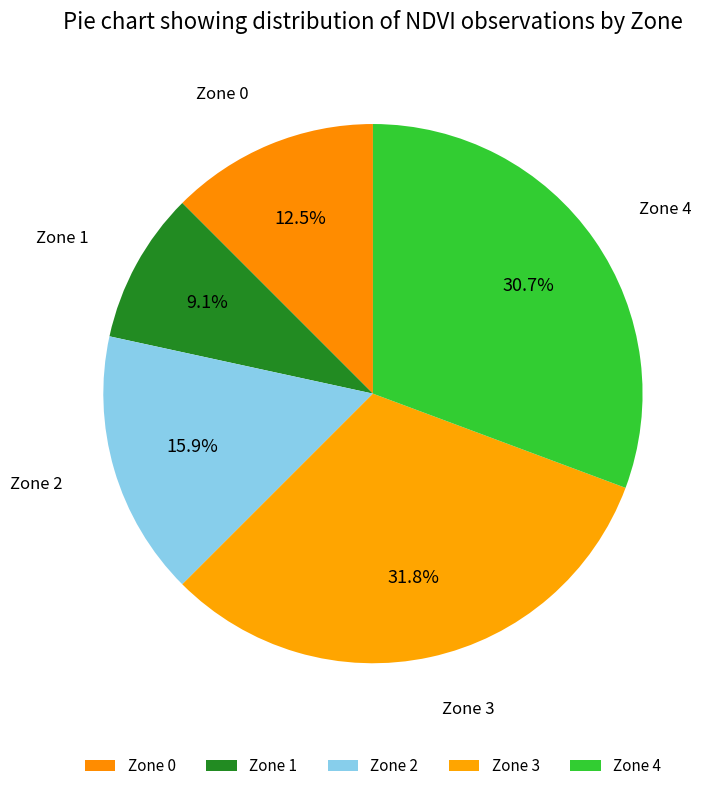

How many segments does this pie chart have?

5